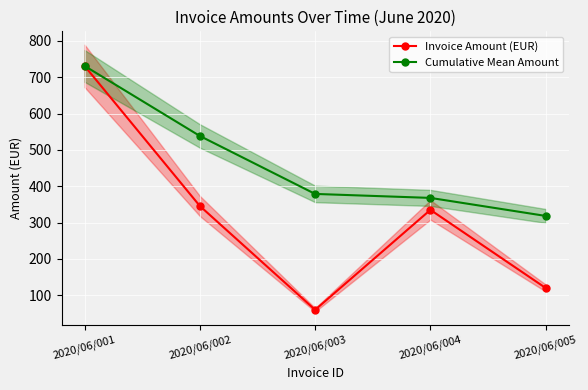

Which series has the largest total across all categories?

Cumulative Mean Amount